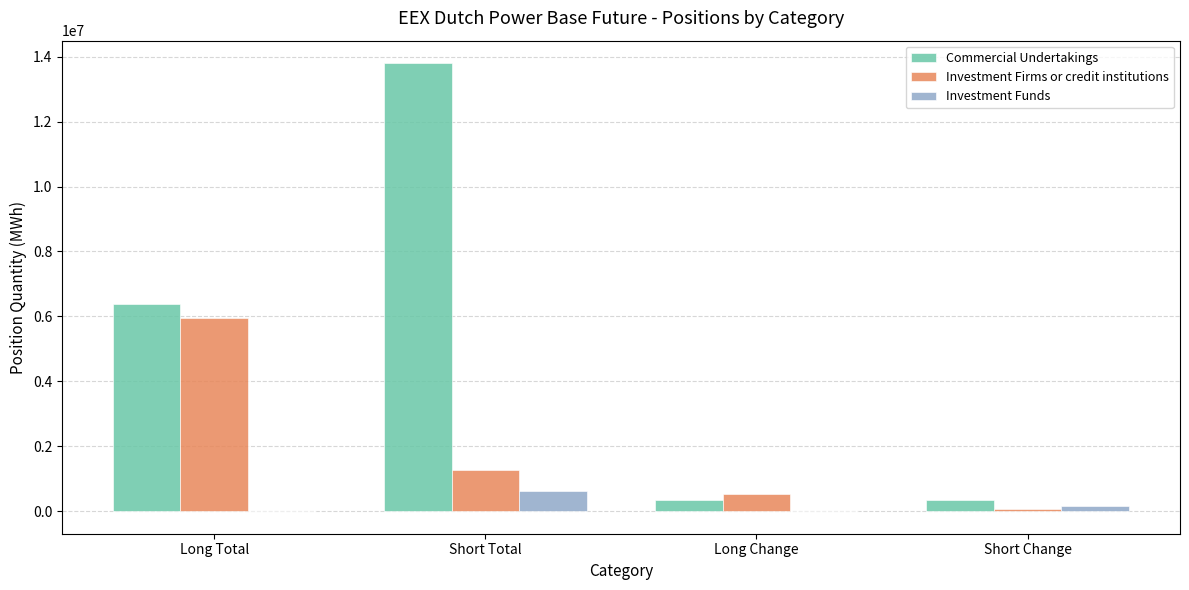

How many groups of bars are there?

4